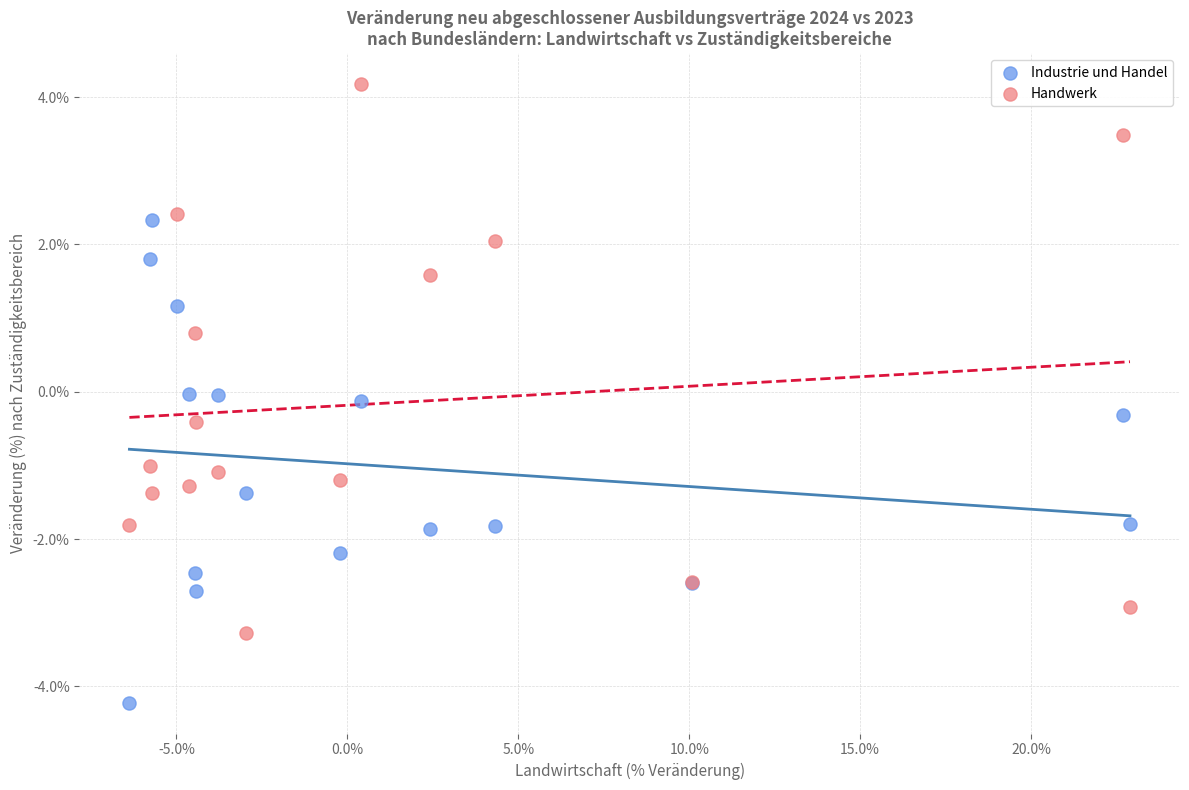

Which series has the largest Y range (max minus min)?

Handwerk